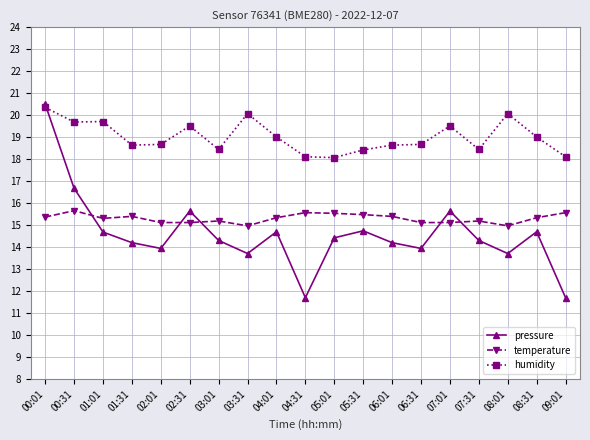

Which series has the widest spread of values?

pressure